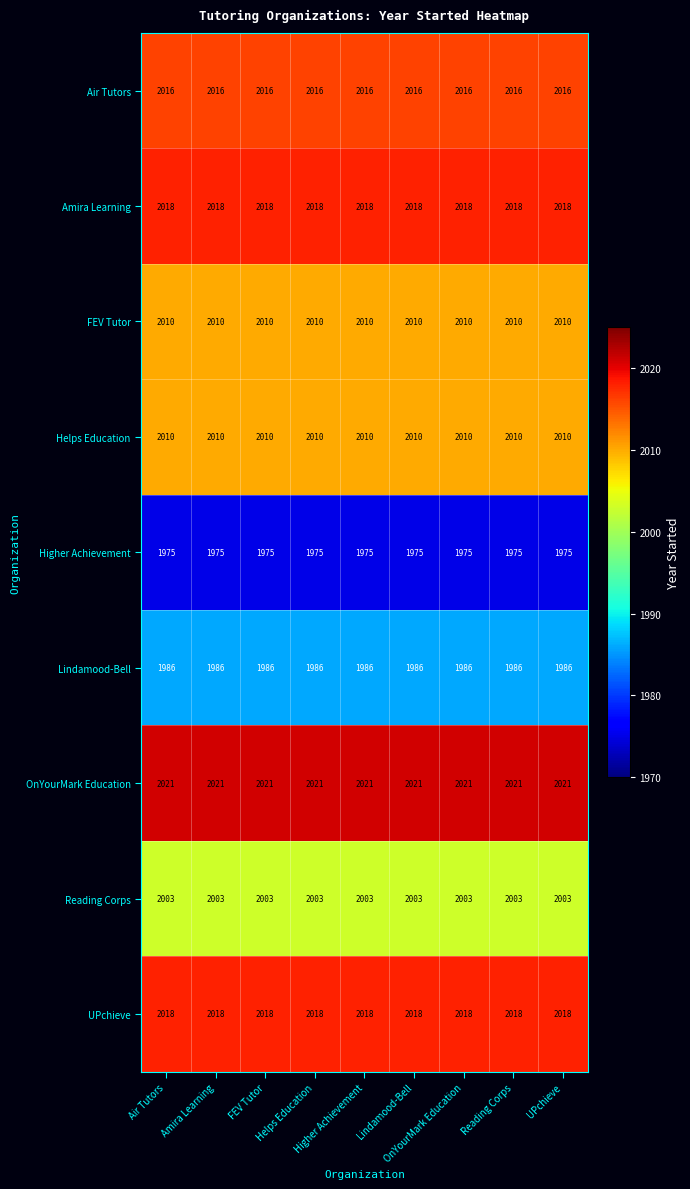

At how many categories does at least one series exceed 2013?

9